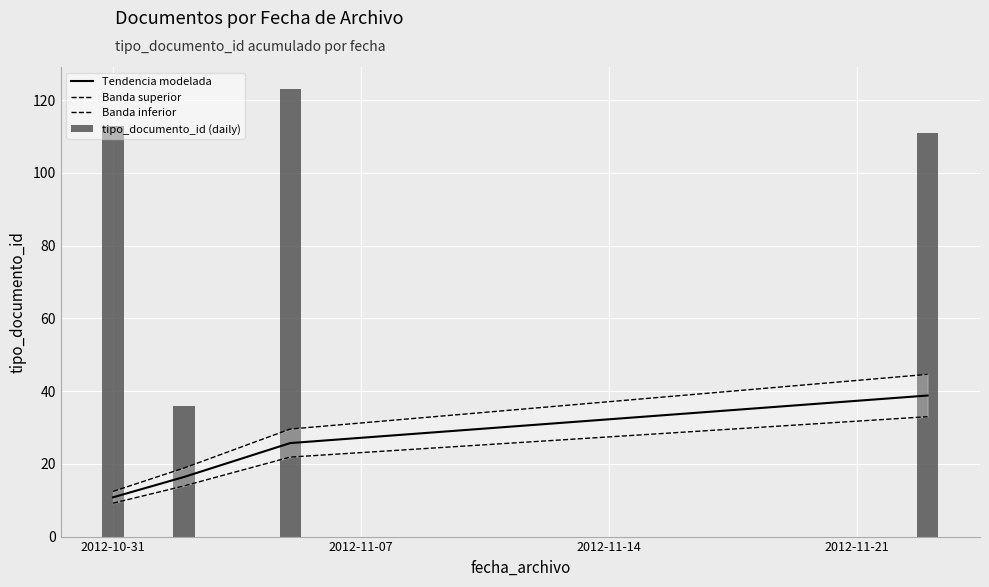

What are all the series names shown in the legend?

Tendencia modelada, Banda superior, Banda inferior, tipo_documento_id (daily)